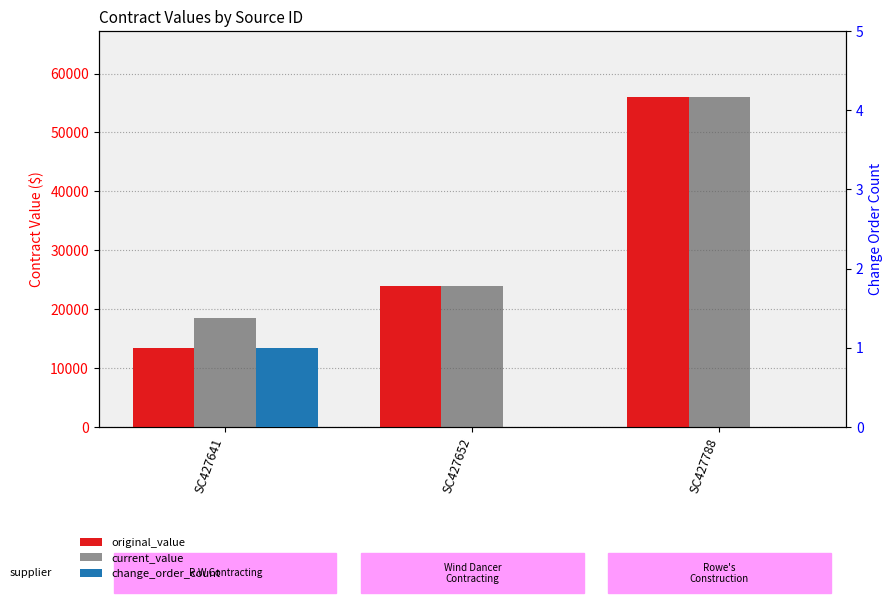

What is the value of the original_value bar at the 3rd from the left?

56000.0